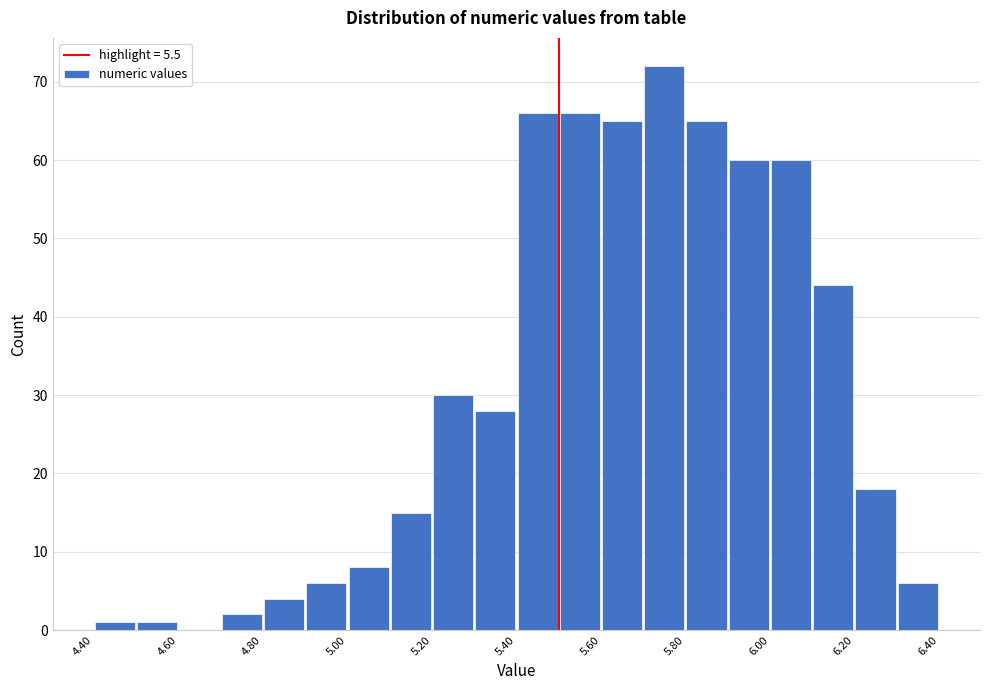

Which range on the x-axis has the tallest bar?

5.7 to 5.8